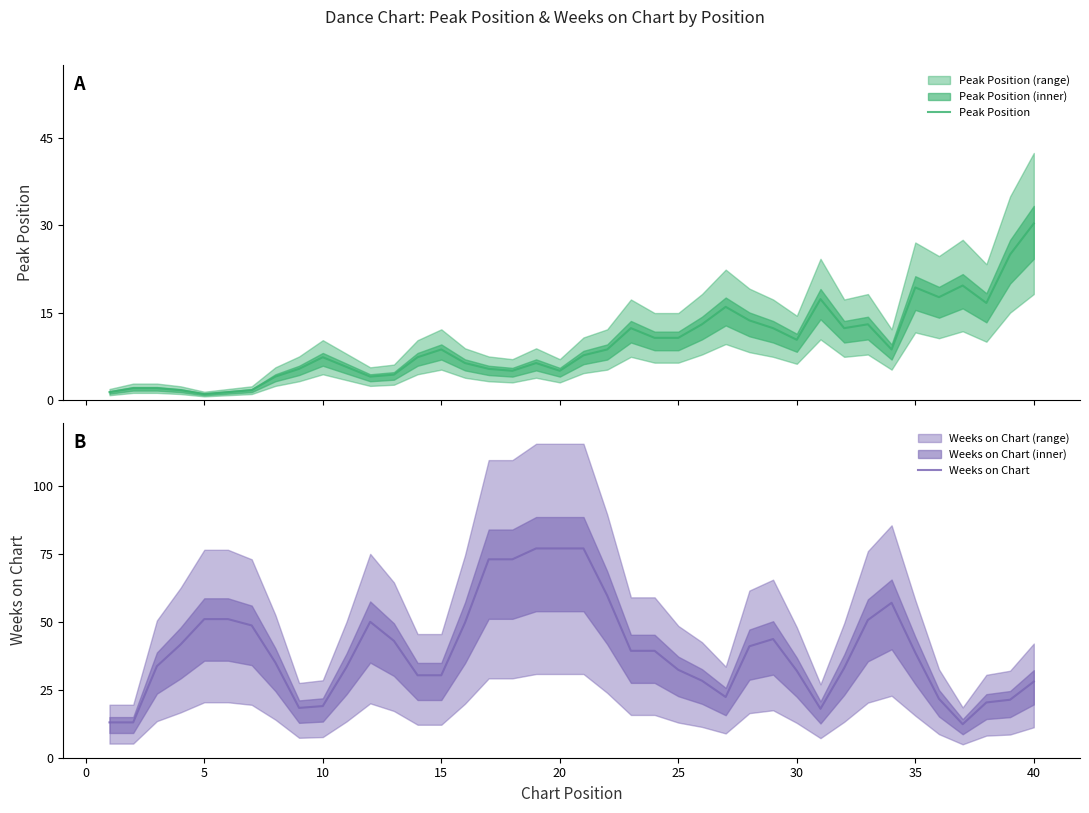

How many data points in Peak Position are less than 8?

20